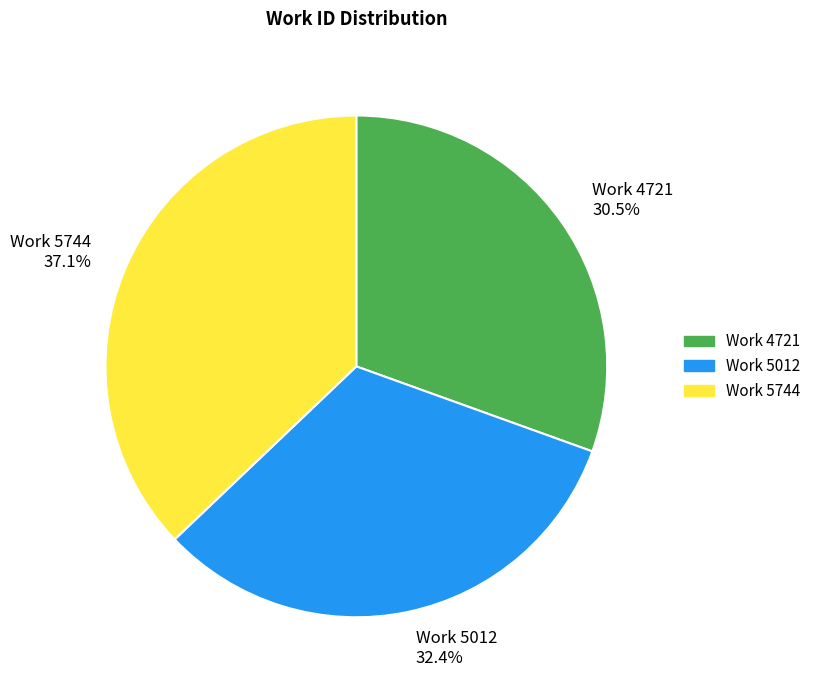

Rank the categories by value from highest to lowest.

Work 5744, Work 5012, Work 4721